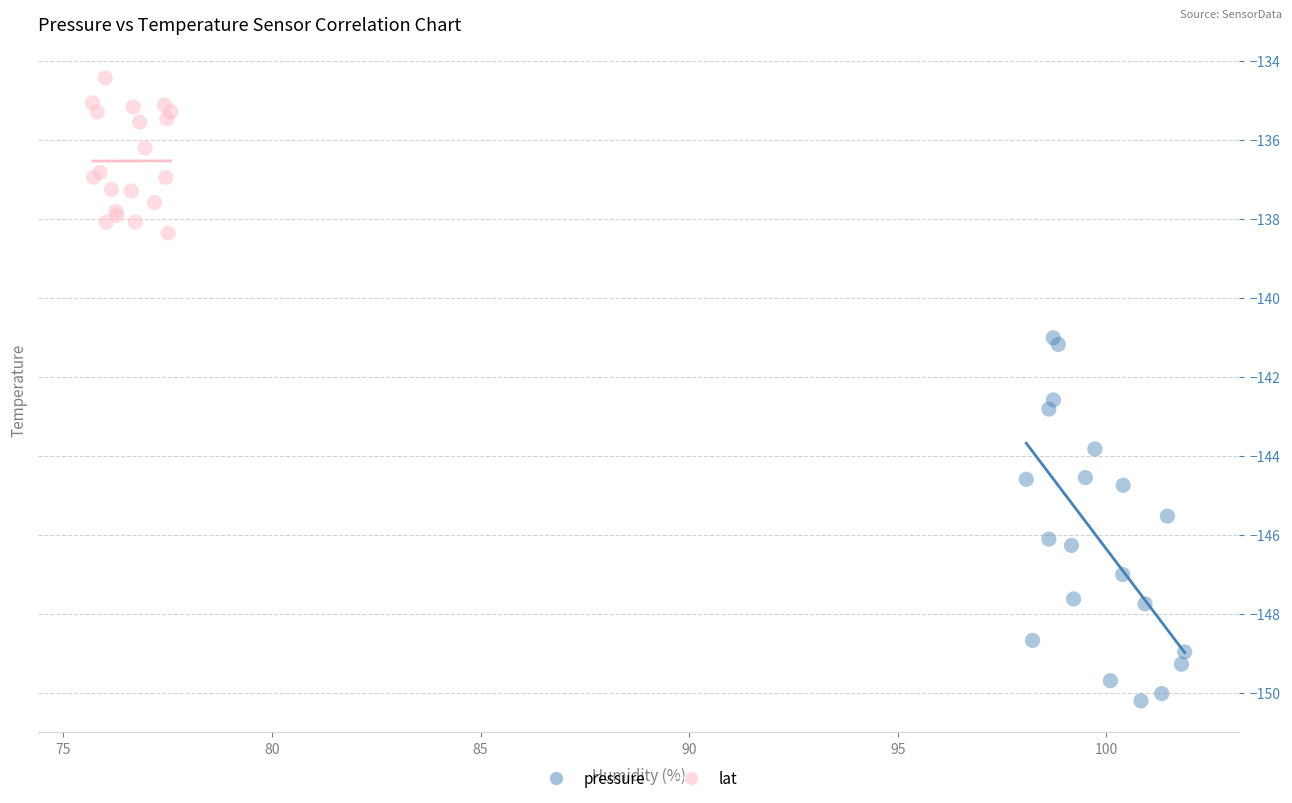

Which series reaches the minimum Y coordinate?

pressure